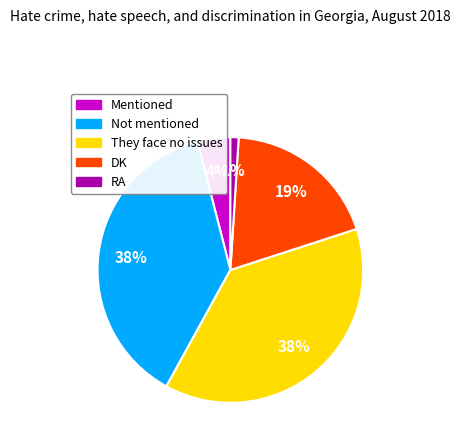

To the nearest percent, what is the combined percentage of DK and Mentioned?

23%